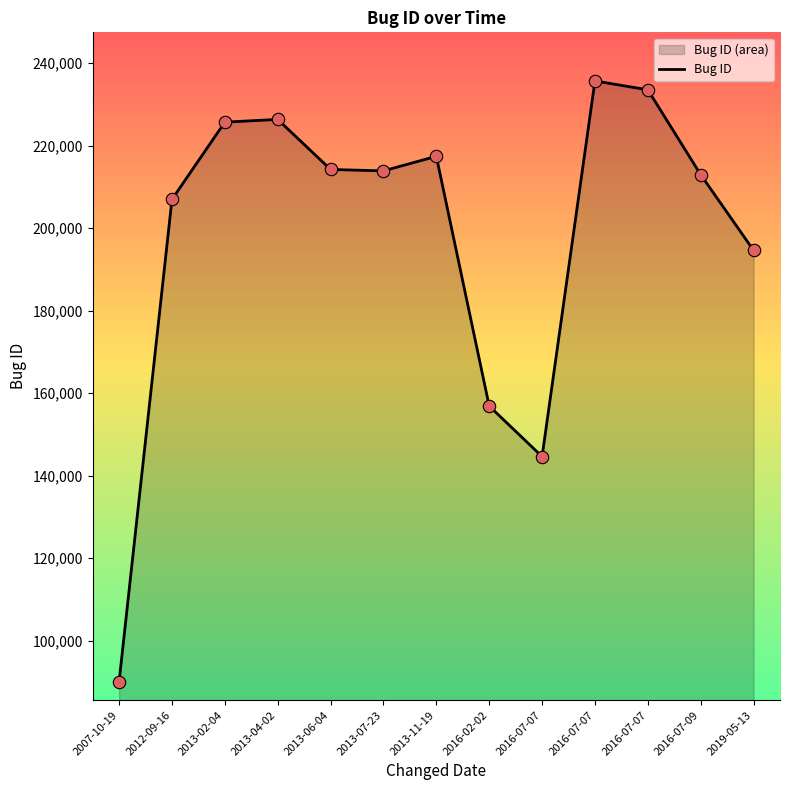

Approximately how many times larger is the value at 2019-05-13 compared to 2016-07-07?

1.3